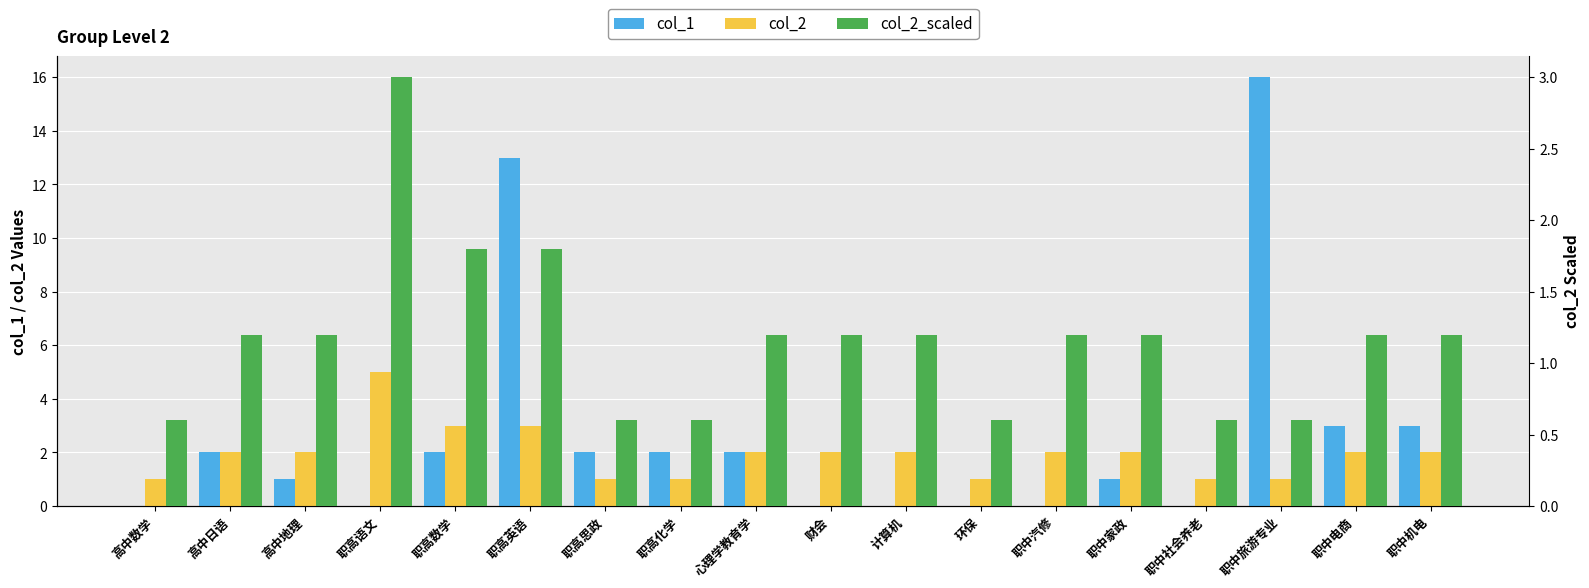

The col_2 series shows 3.0 at 职高数学. True or false?

True